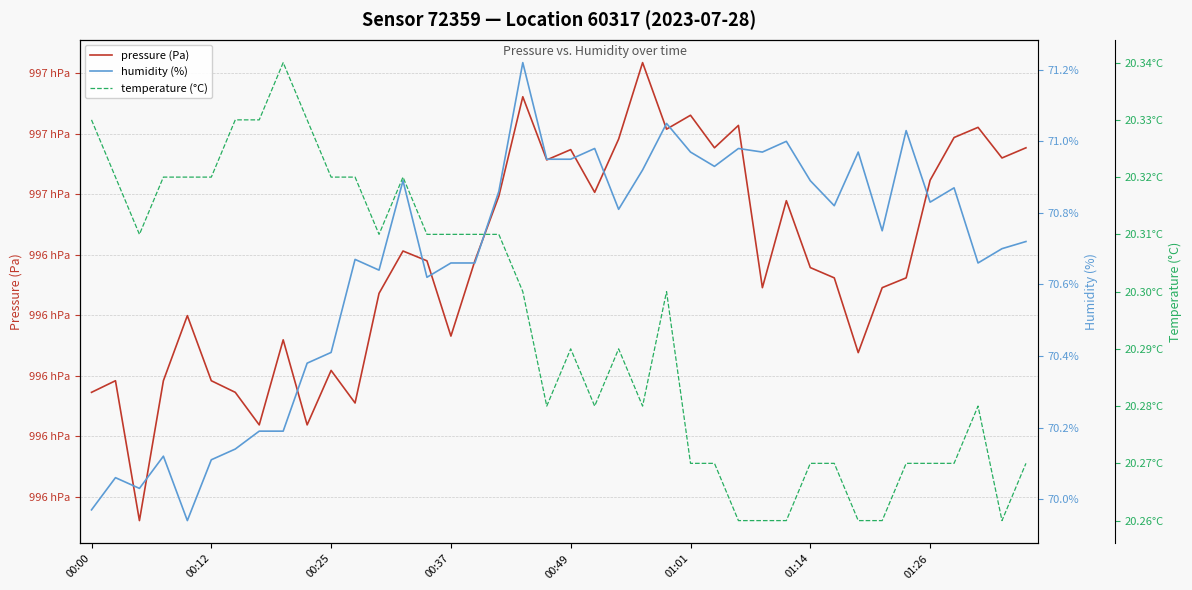

At which label is humidity (%) closest to 70?

00:00